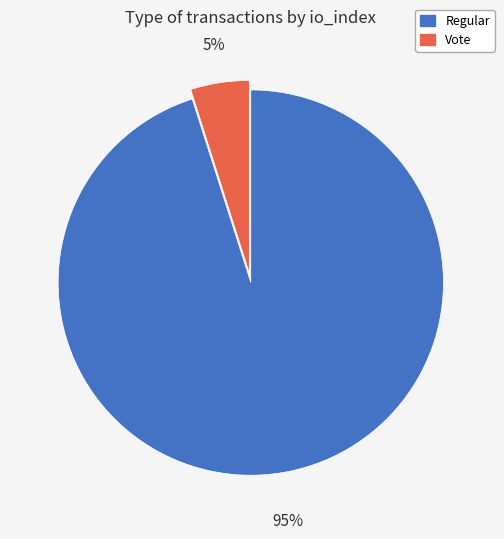

What percentage is the Regular slice, to the nearest percent?

95%